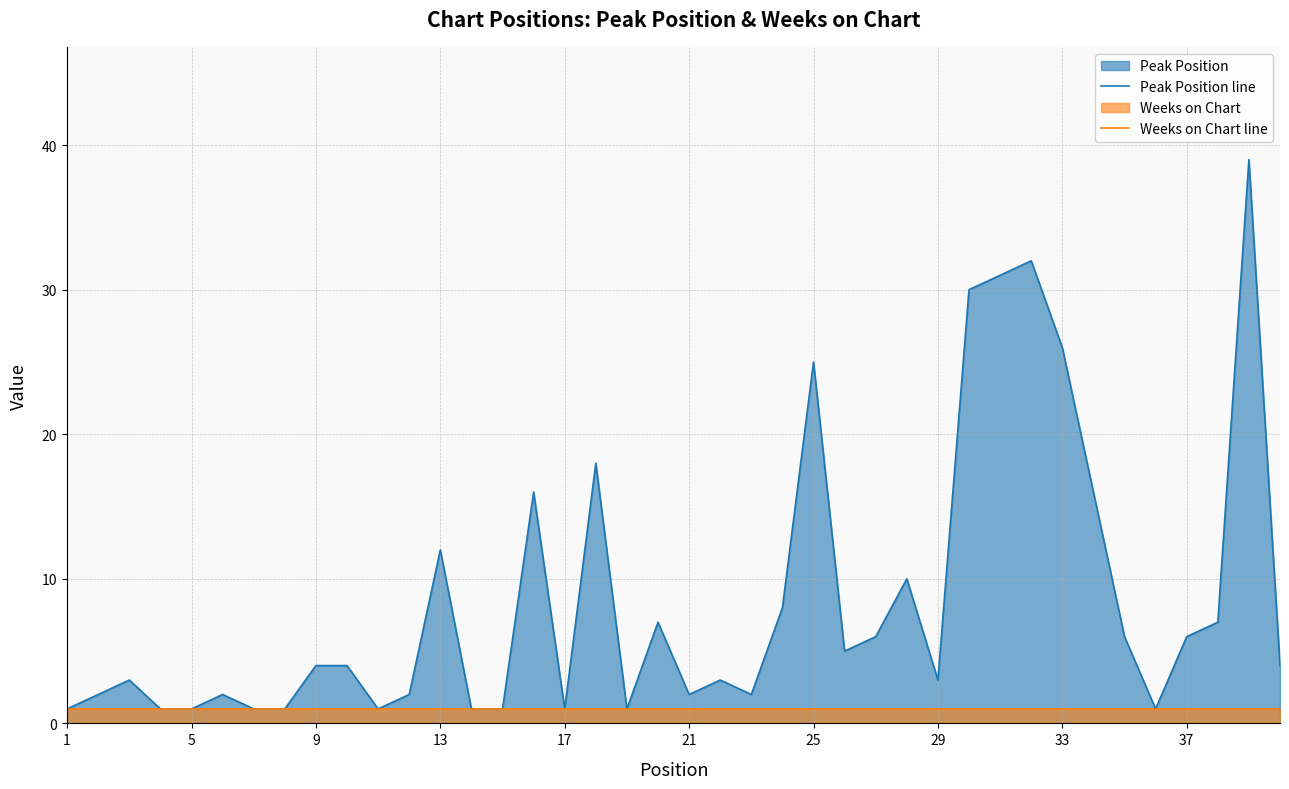

The Weeks on Chart line series shows 1 at 1. True or false?

True